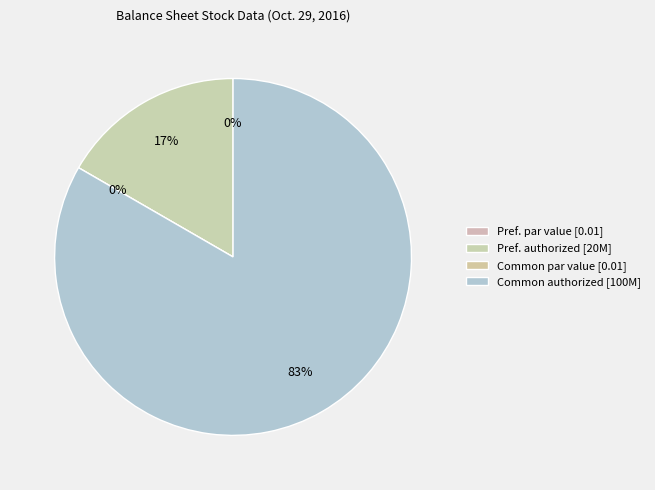

How much of the chart is everything except Common stock, shares authorized?

16.7%